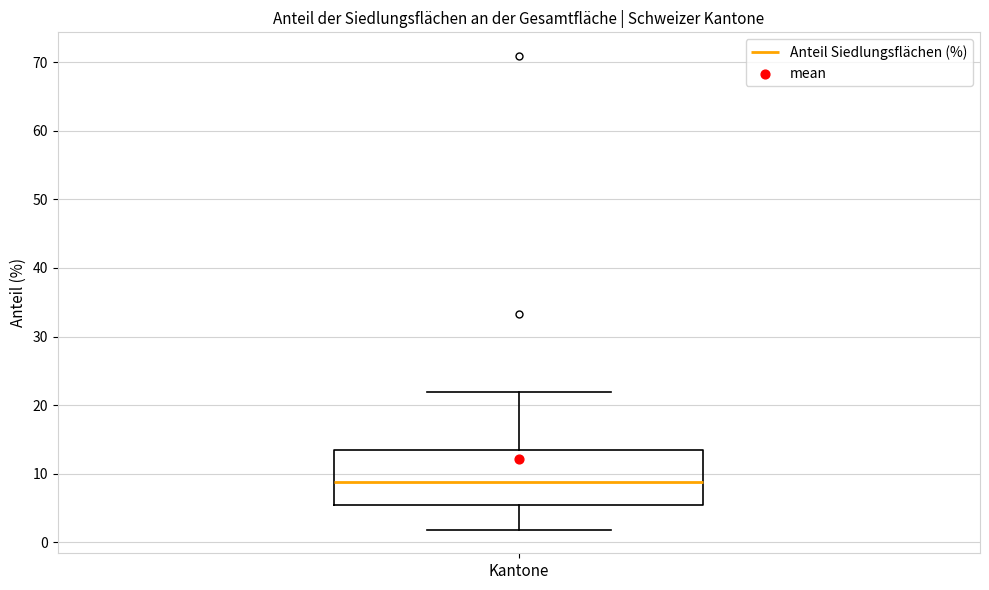

Where does the median line of the box for Kantone sit on the y-axis? The values are not printed on the chart, so give them approximately, as read against the axis.

9